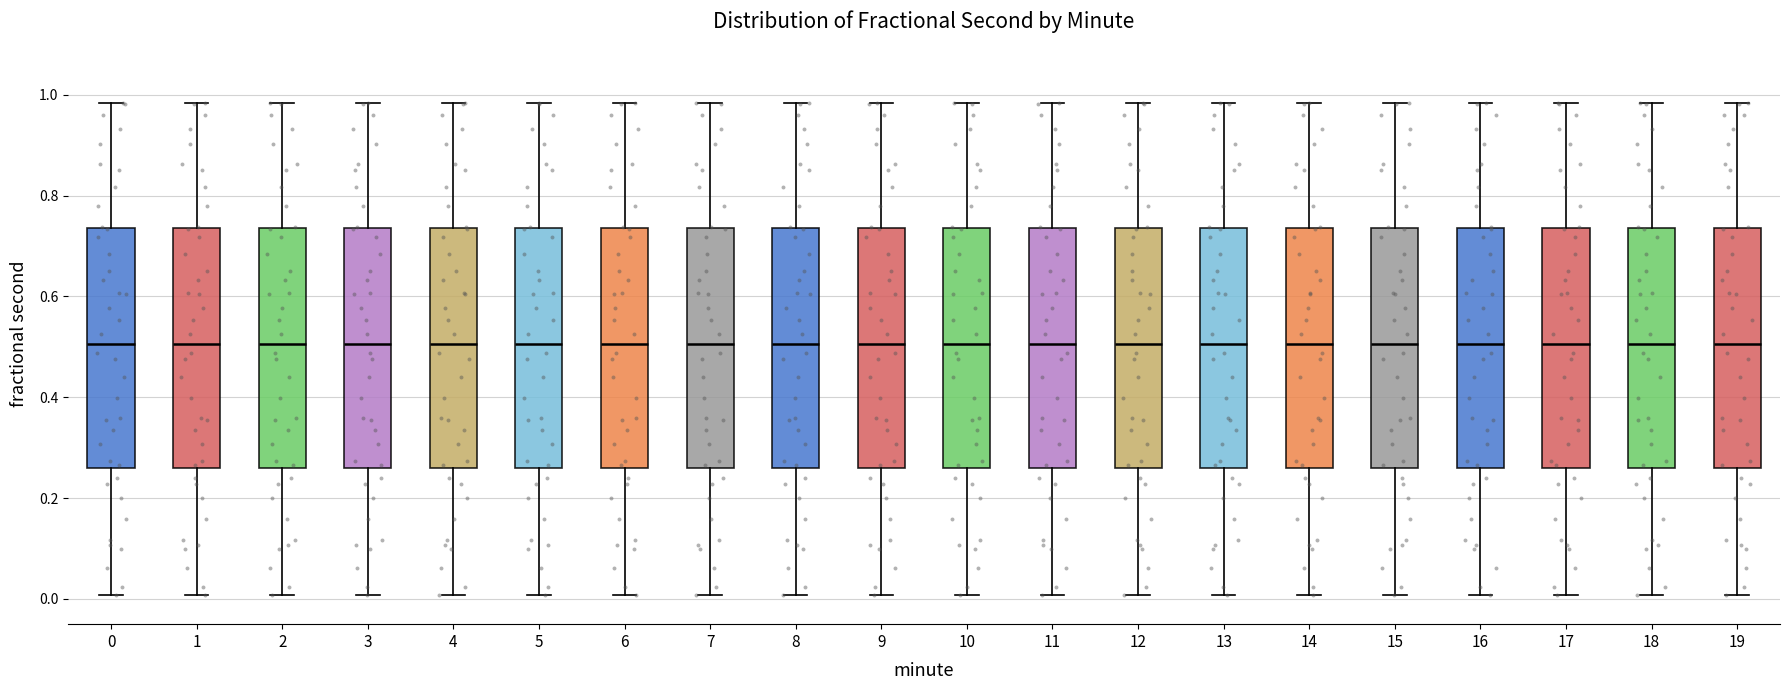

Where is the upper edge of the box at x = 7 on the y-axis? The values are not printed on the chart, so give them approximately, as read against the axis.

0.74